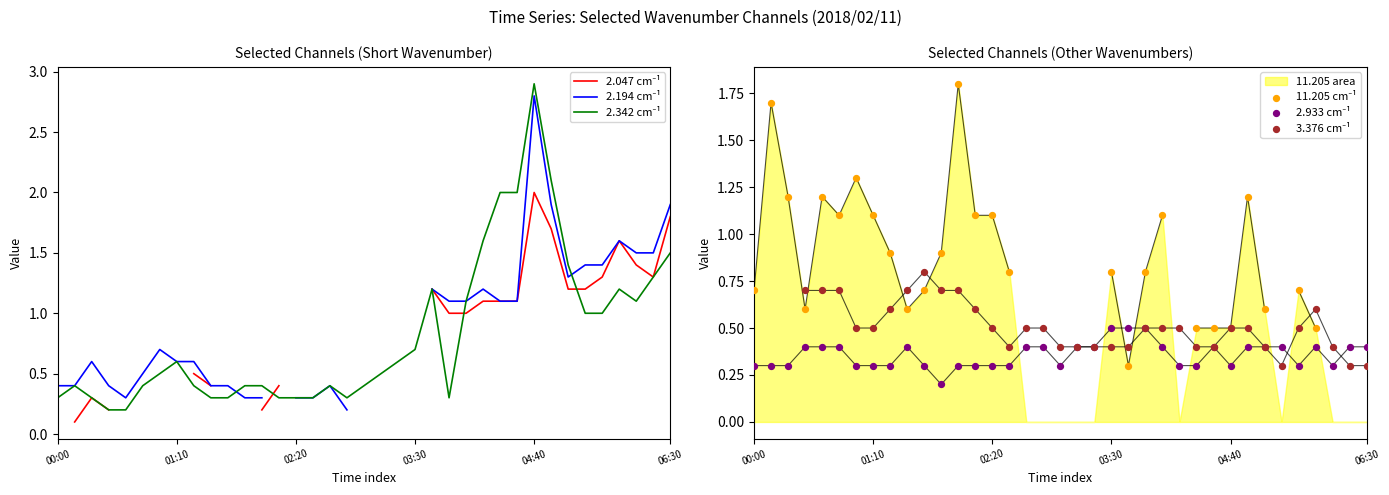

Which series has the largest total across all categories?

2.342 cm⁻¹